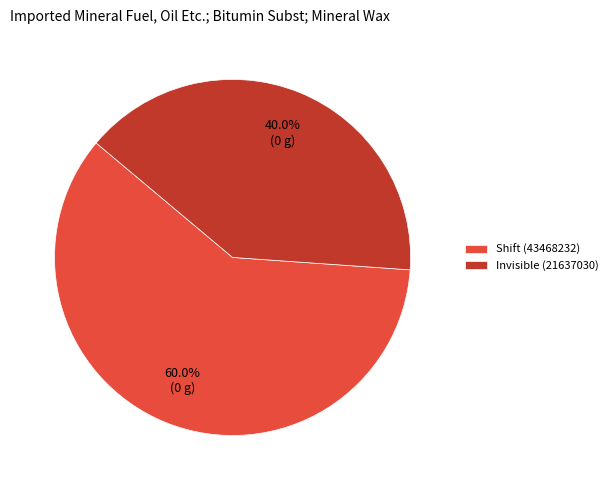

Is there a majority slice in this chart?

Yes